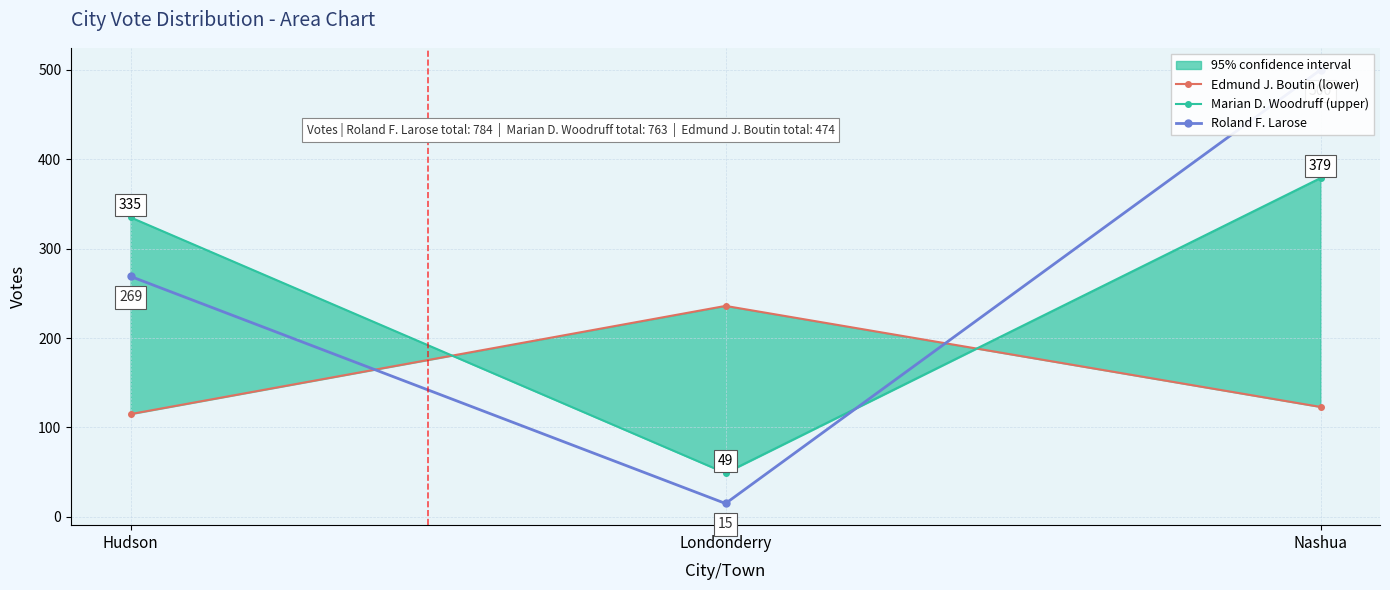

What position from the left is Hudson?

1